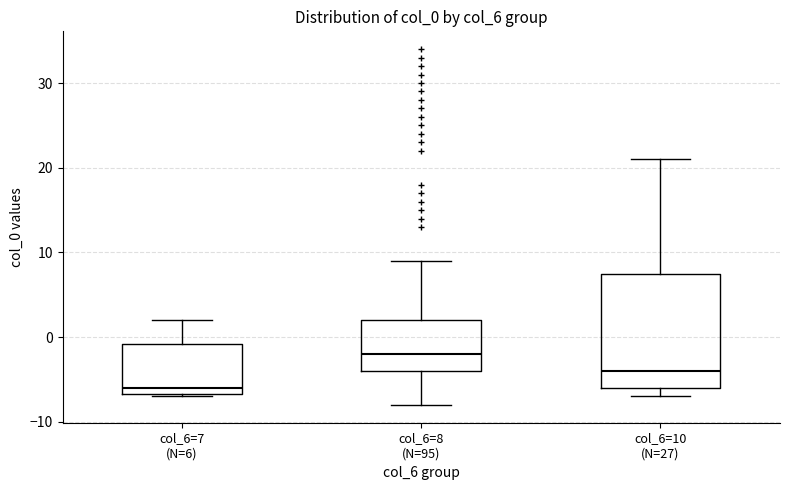

Reading left to right, read every box against the y-axis: the position of its median line, the range the box covers, and the ends of its whiskers. The values are not printed on the chart, so give them approximately, as read against the axis.

col_6=7 (N=6): median -6, box -7 to -1, whiskers -7 to 2
col_6=8 (N=95): median -2, box -4 to 2, whiskers -8 to 9
col_6=10 (N=27): median -4, box -6 to 8, whiskers -7 to 21